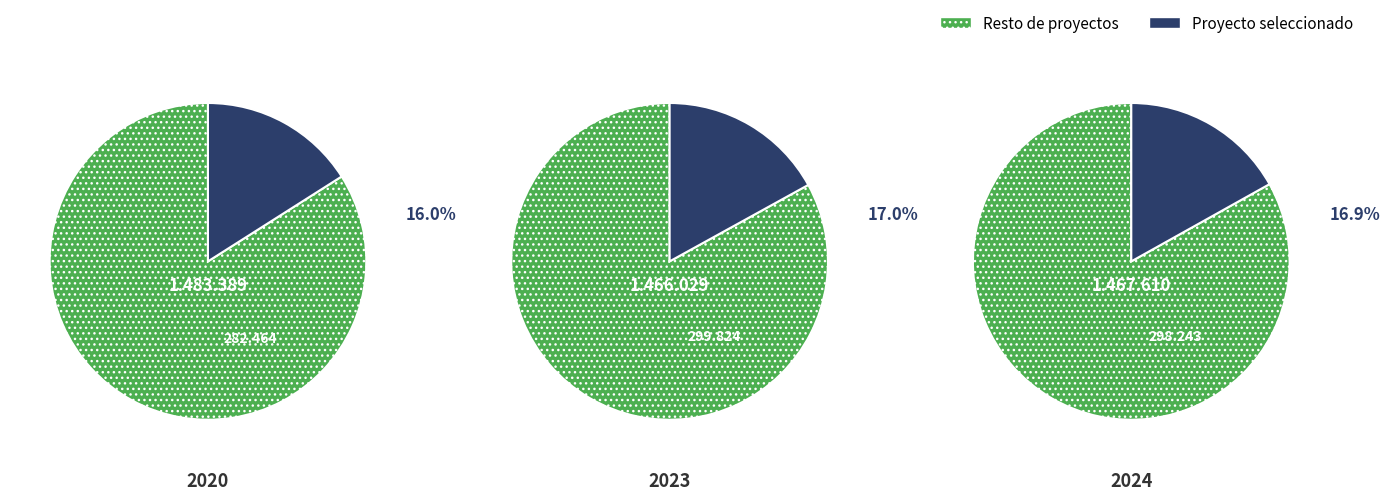

True or false: OLIVAR accounts for 31% of the total.

False